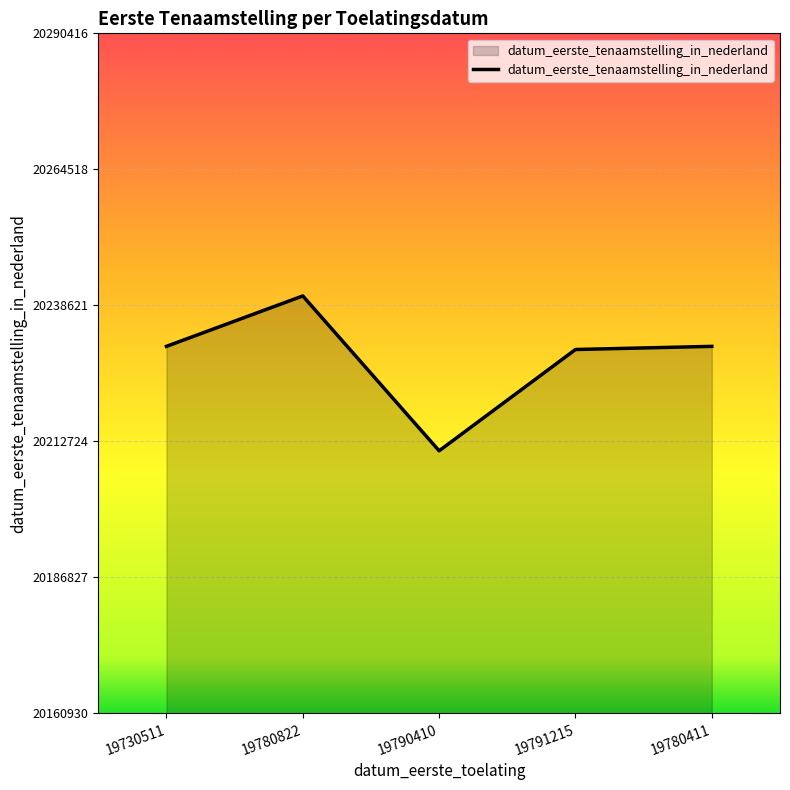

True or false: the data shows 20230818 at 19730511.

True